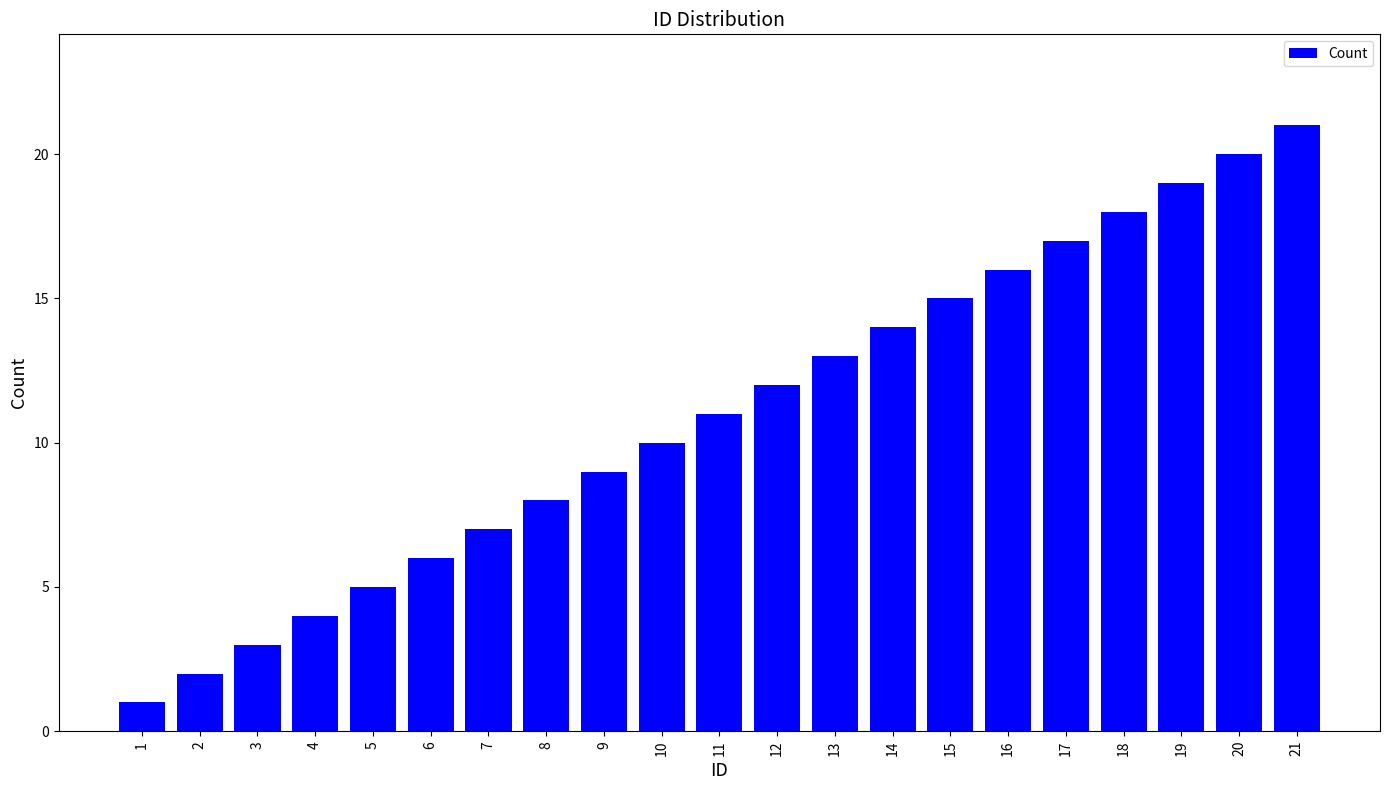

What is the sum of the values at 8 and 6?

14